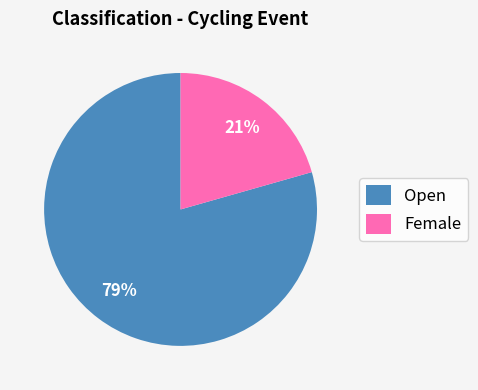

To the nearest percent, what is the average slice percentage?

50%